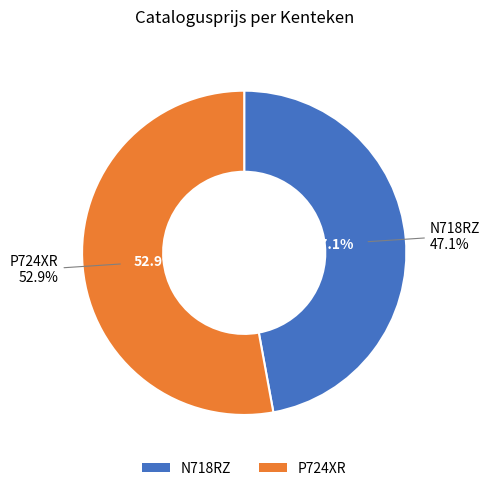

Which slice is the largest?

P724XR